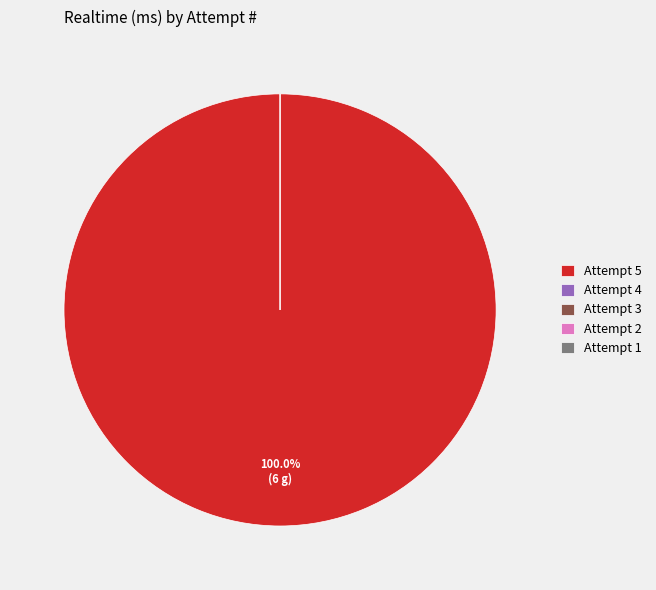

Which category accounts for the majority?

5